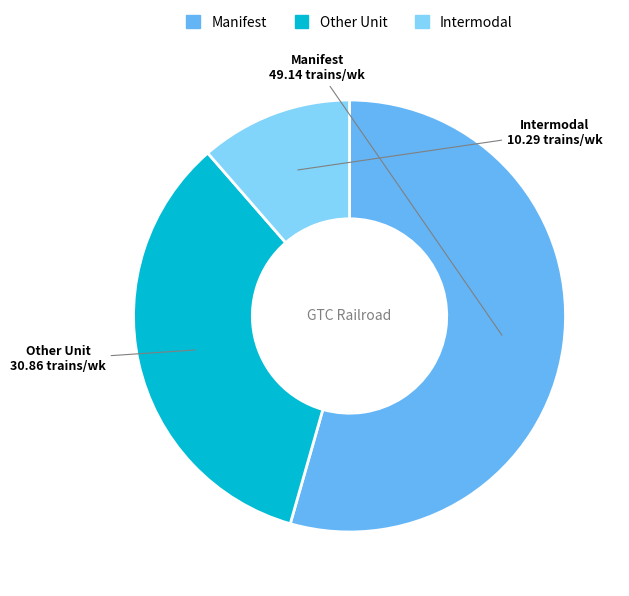

Does any single category account for the majority?

Yes